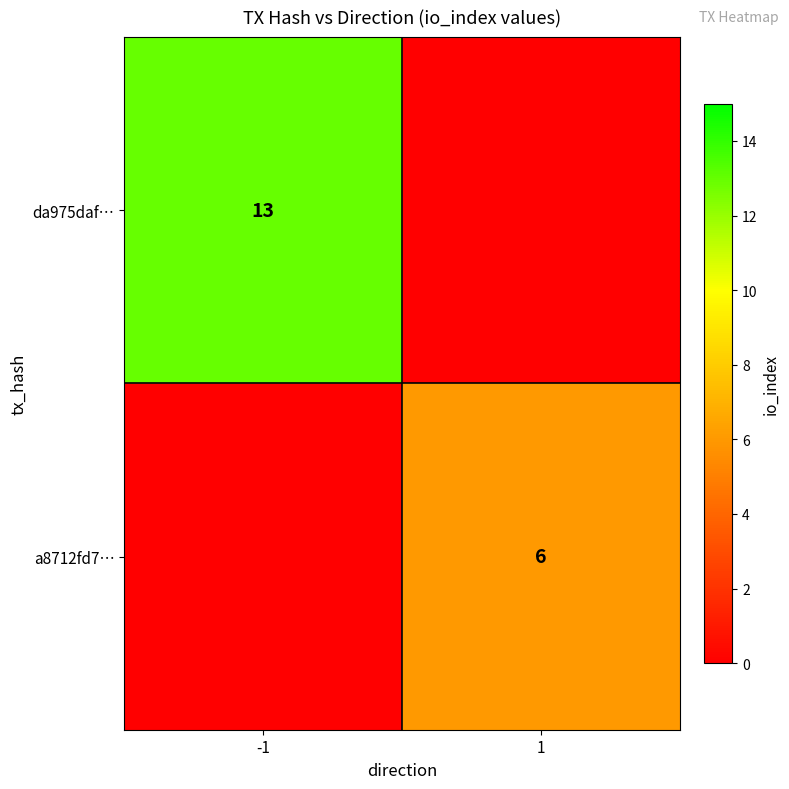

At how many categories does at least one series exceed 12?

1